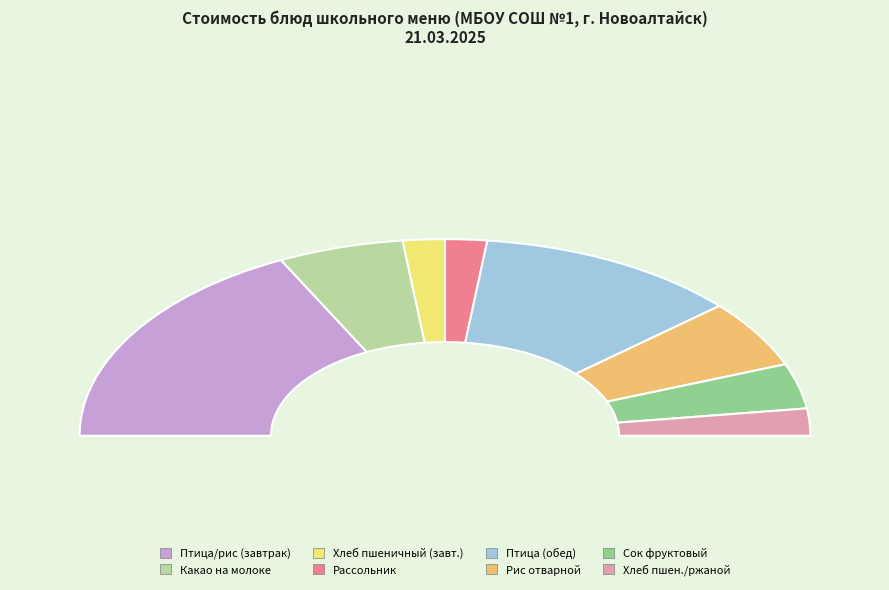

Which has a higher value, Сок фруктовый or Рис отварной?

Рис отварной